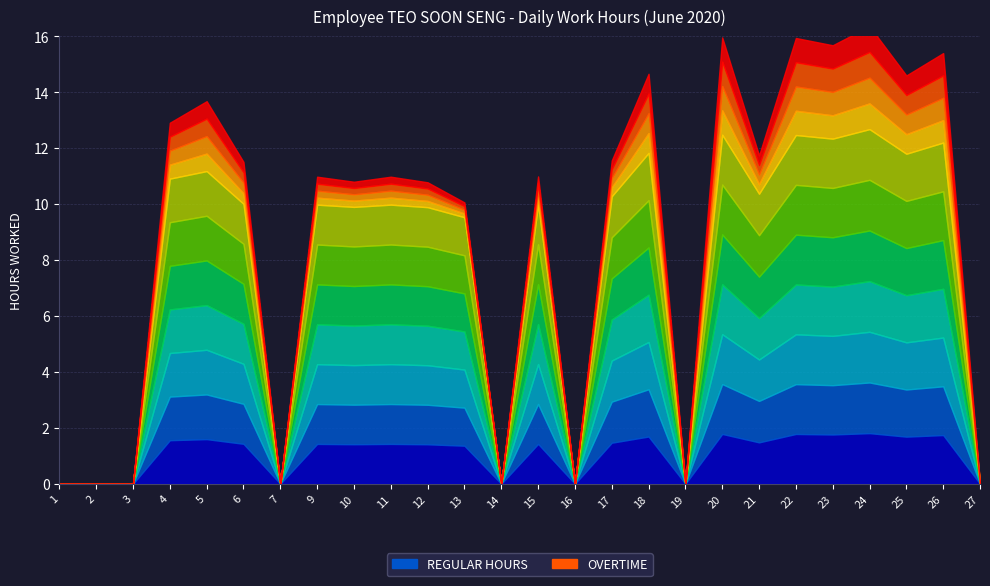

True or false: Regular Hours and Overtime intersect in this chart.

False